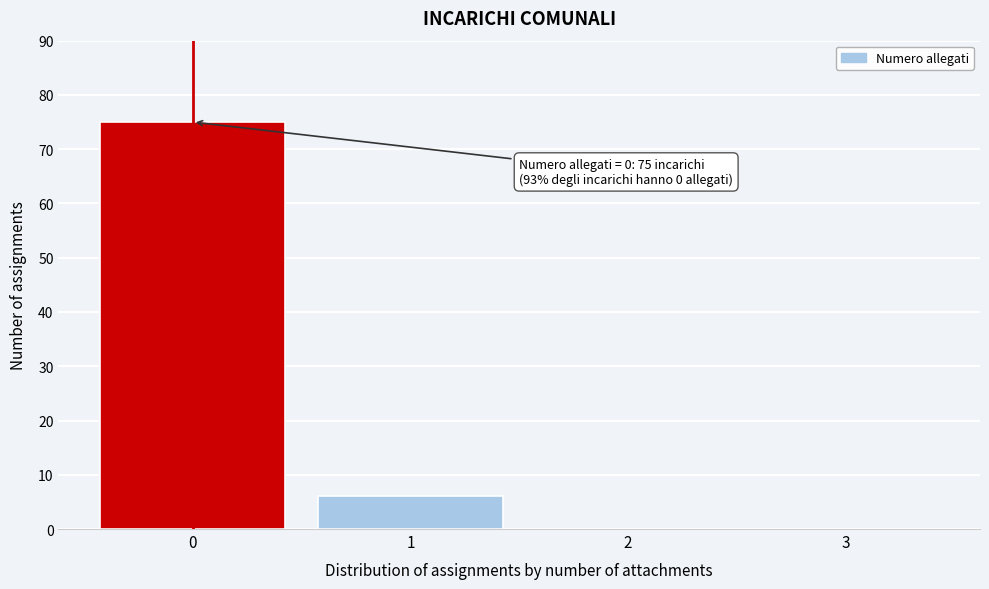

Reading left to right, list all the values displayed in this chart.

0=75	1=6	2=0	3=0